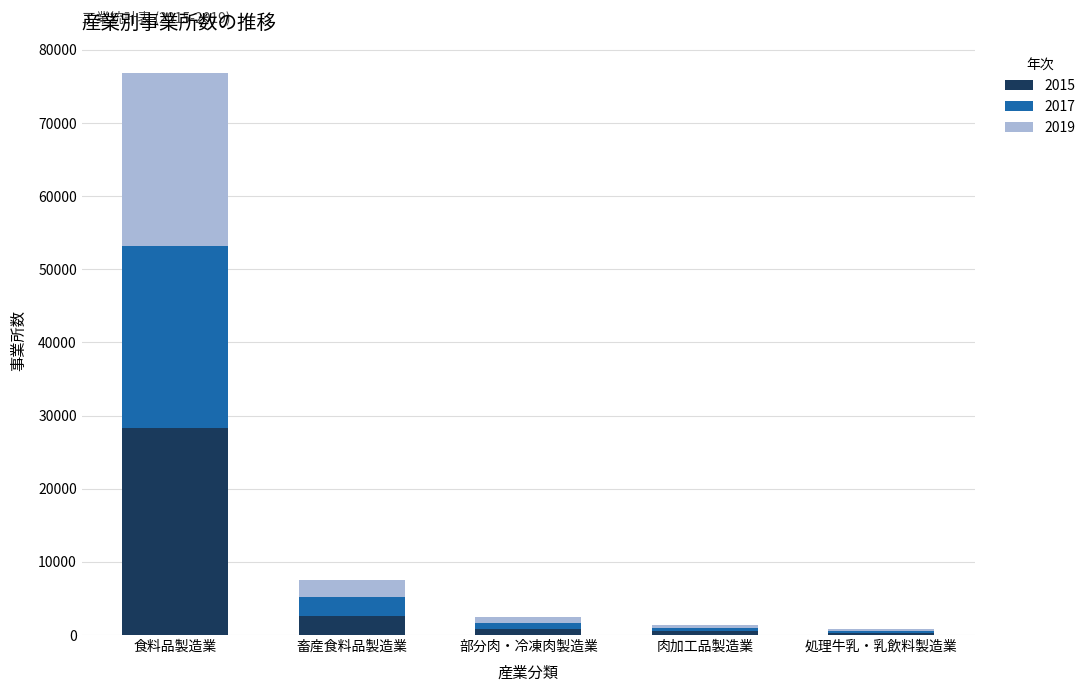

True or false: 2015 has a value of 28239 at 食料品製造業.

True